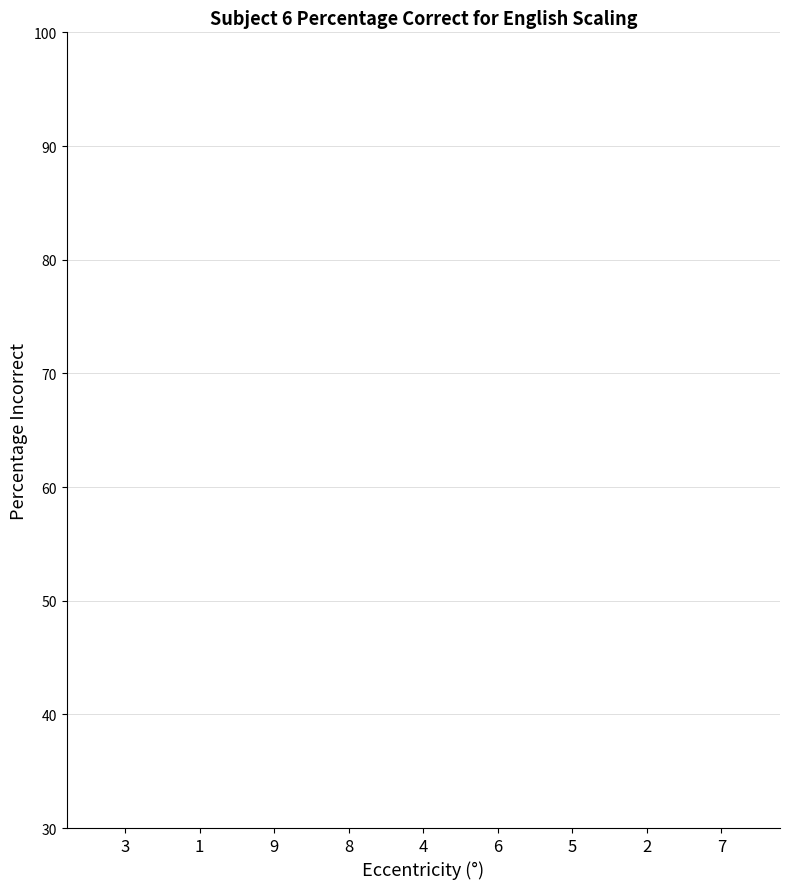

Rank the categories by value from highest to lowest.

3, 4, 8, 7, 2, 1, 9, 5, 6